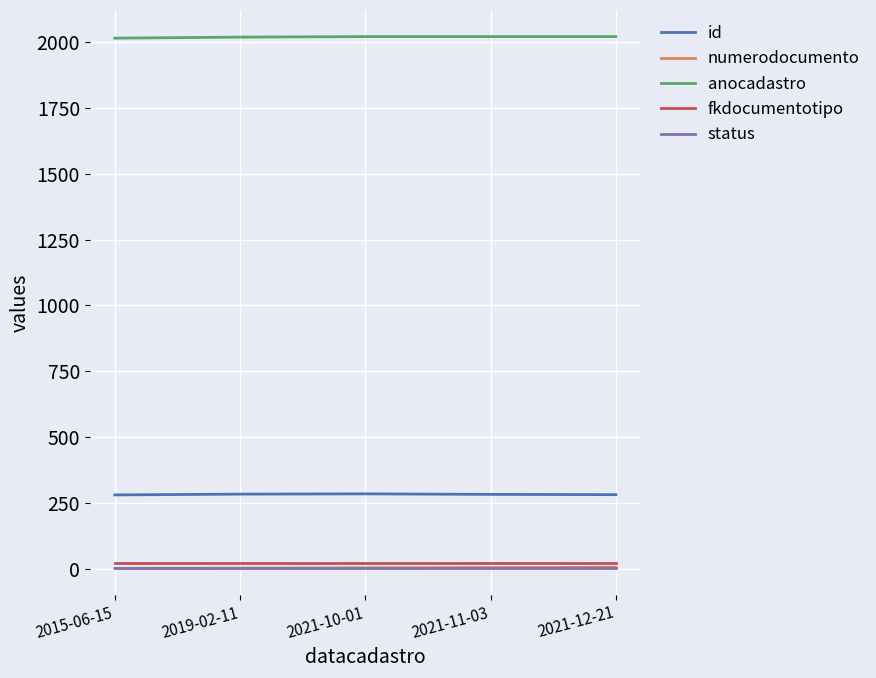

Is the value of id at 2015-06-15 greater than the value of fkdocumentotipo at 2019-02-11?

Yes